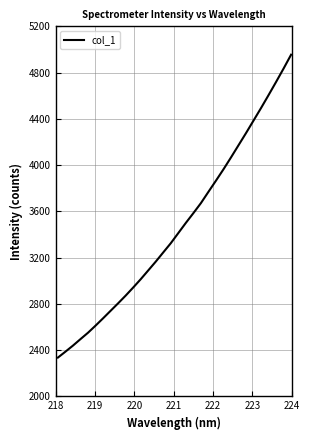

What is the smallest value displayed?

2336.0